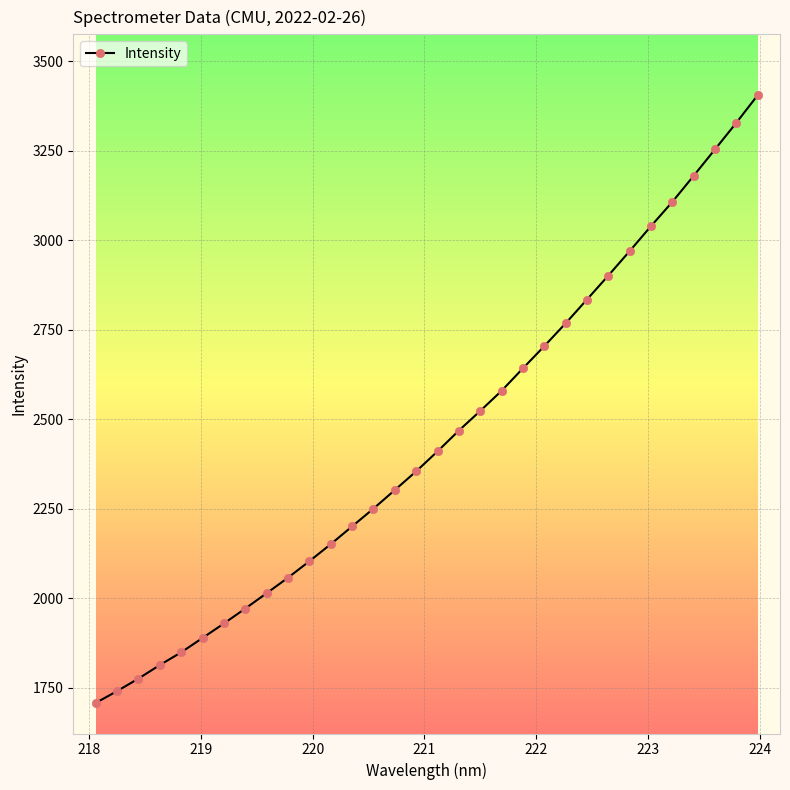

True or false: there are more than 2 points higher than both neighbors.

False